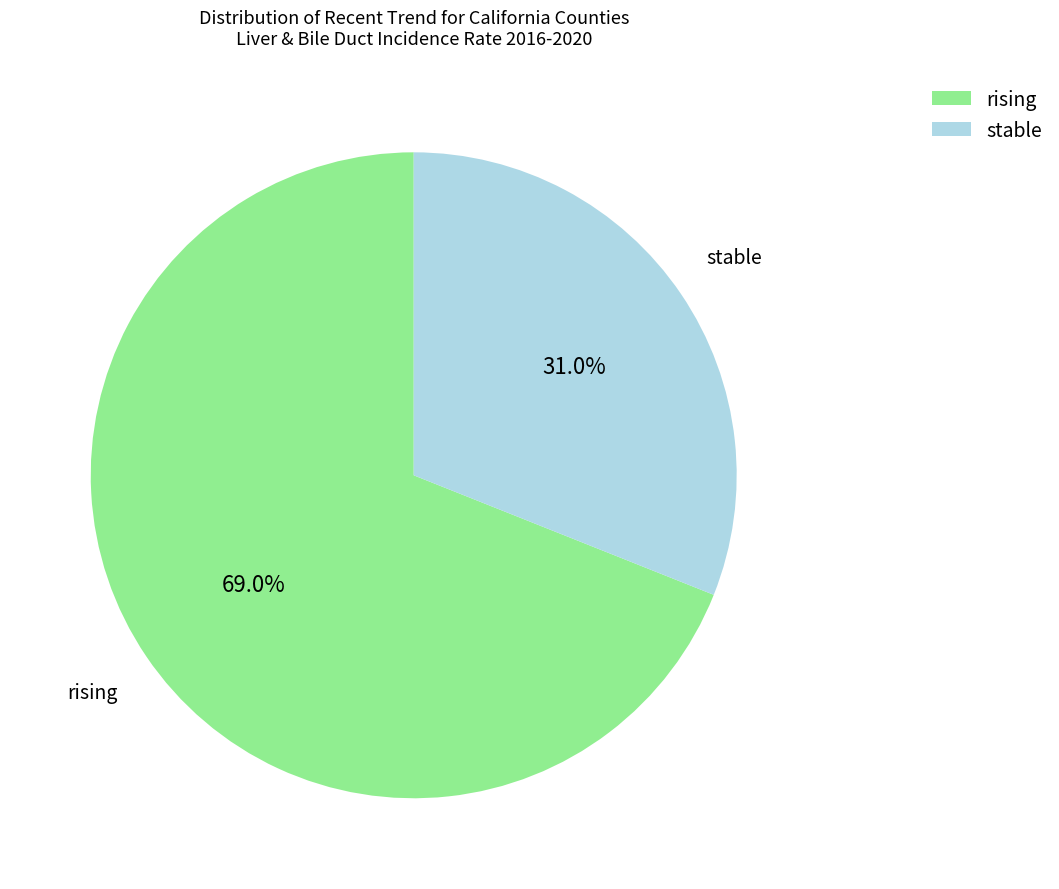

Which has a higher value, rising or stable?

rising